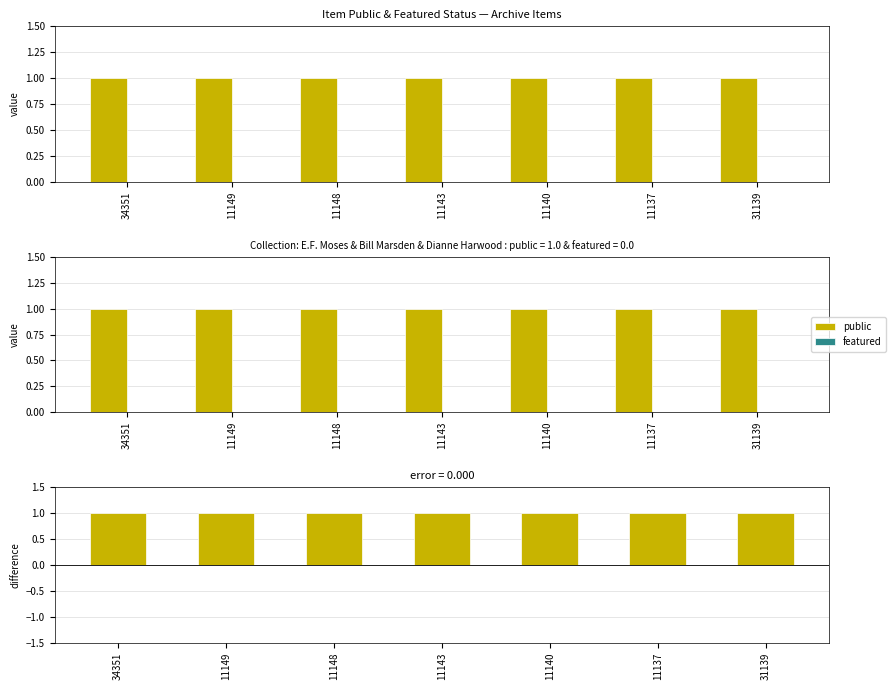

At which category is the sum across all series the highest?

34351